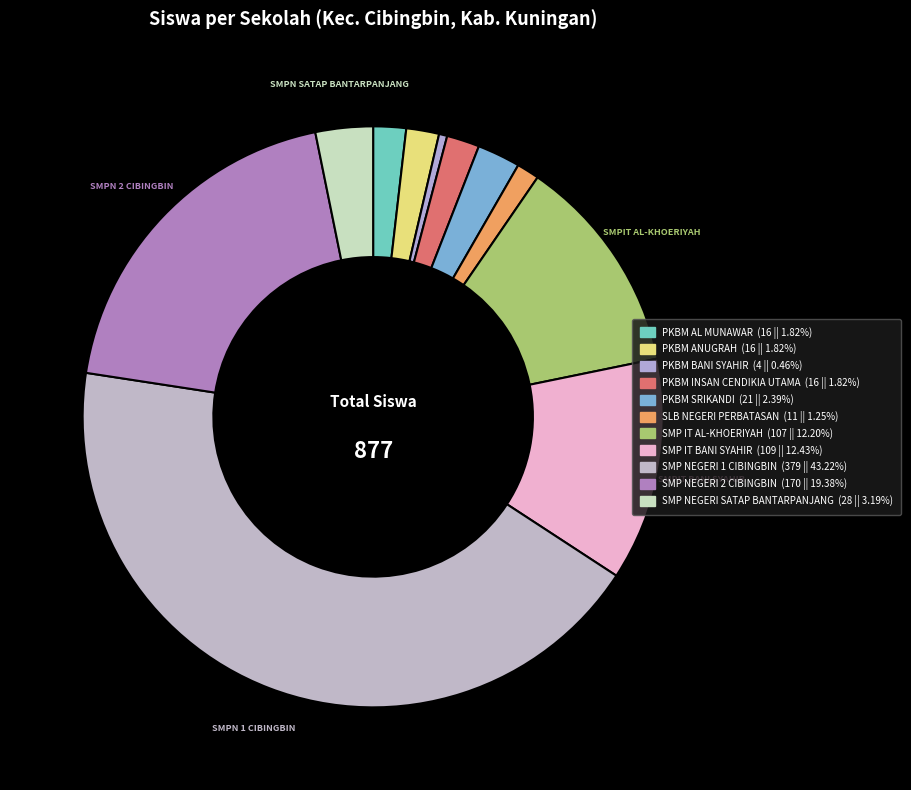

Is it true that PKBM INSAN CENDIKIA UTAMA is 11% of the pie?

False